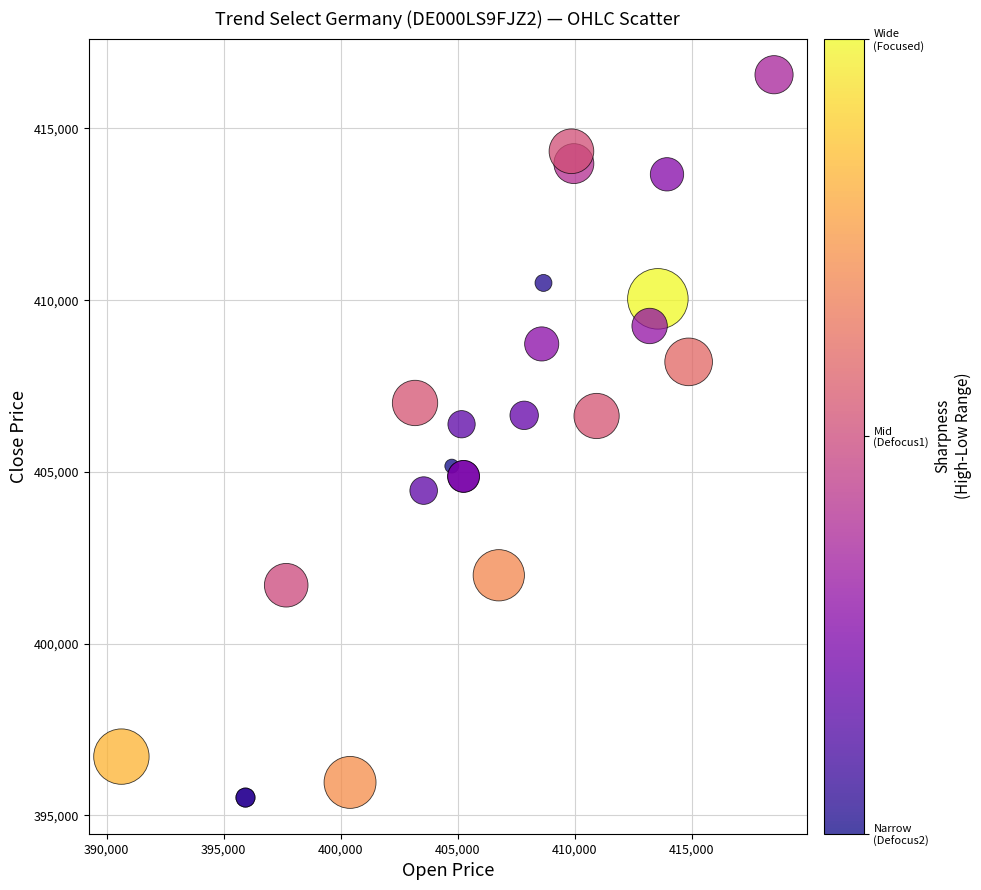

What Y value in the scatter plot is closest to 406040?

406387